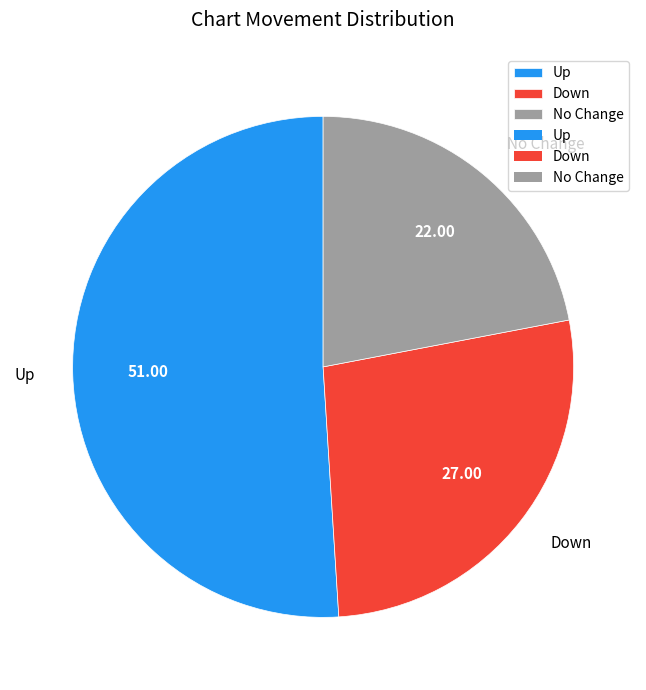

Which has a higher value, Up or No Change?

Up